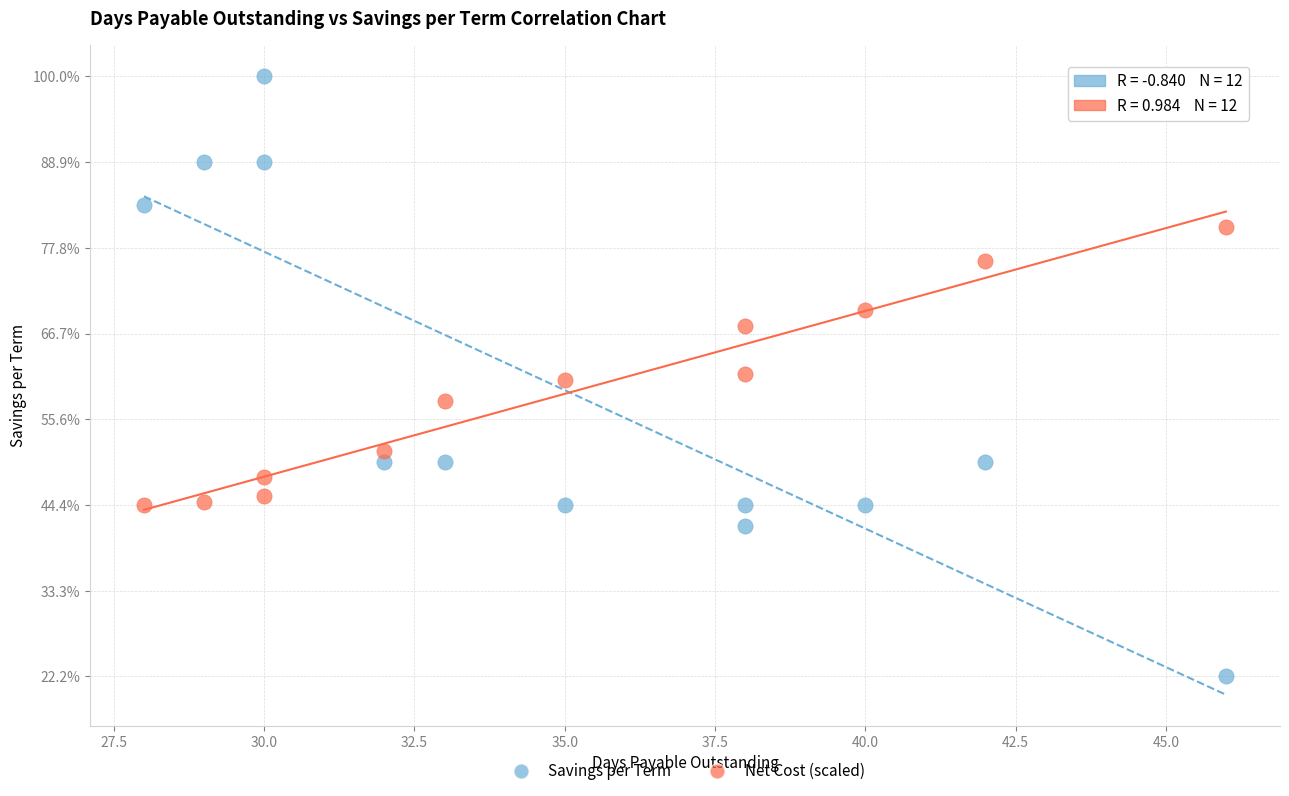

Which series contains the highest Y value?

Savings per Term